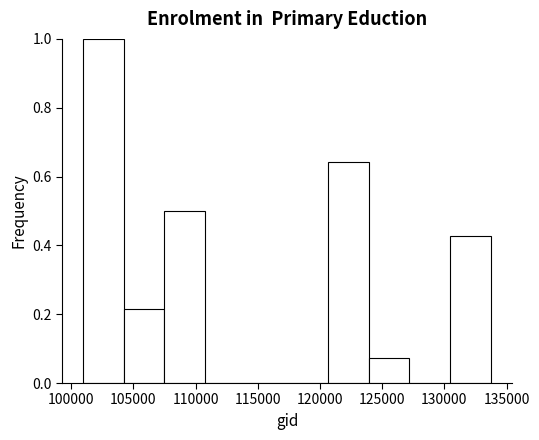

Over which range of the x-axis is the bar tallest?

101000 to 104000